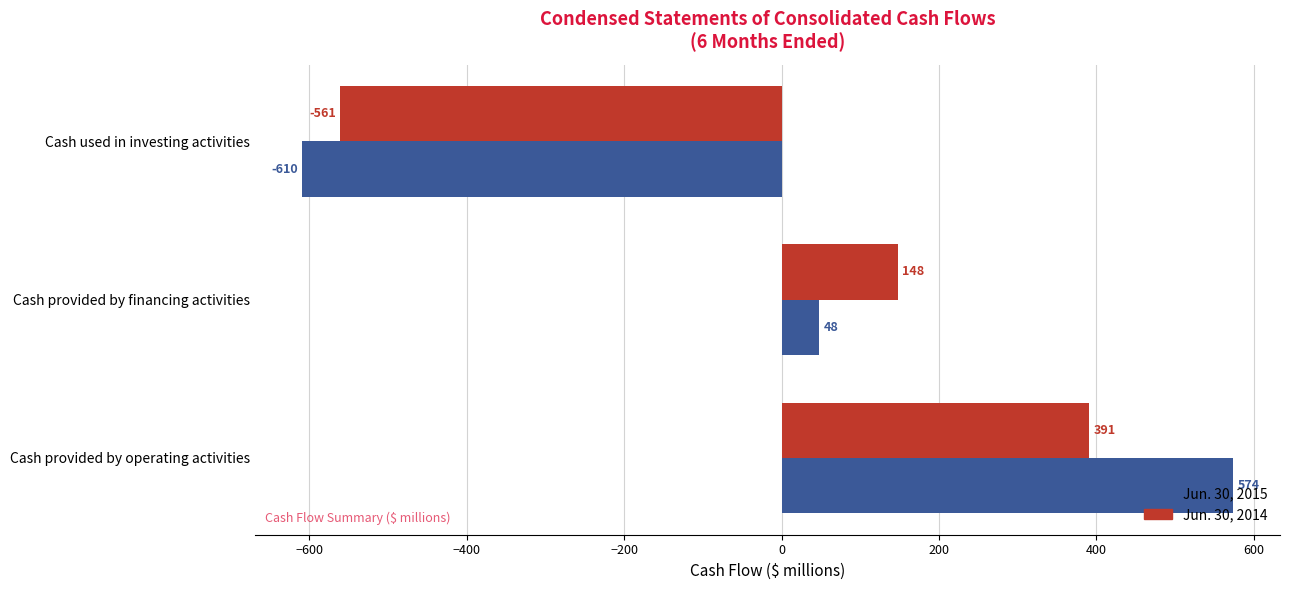

Which label corresponds to the largest value in the chart?

Cash provided by operating activities